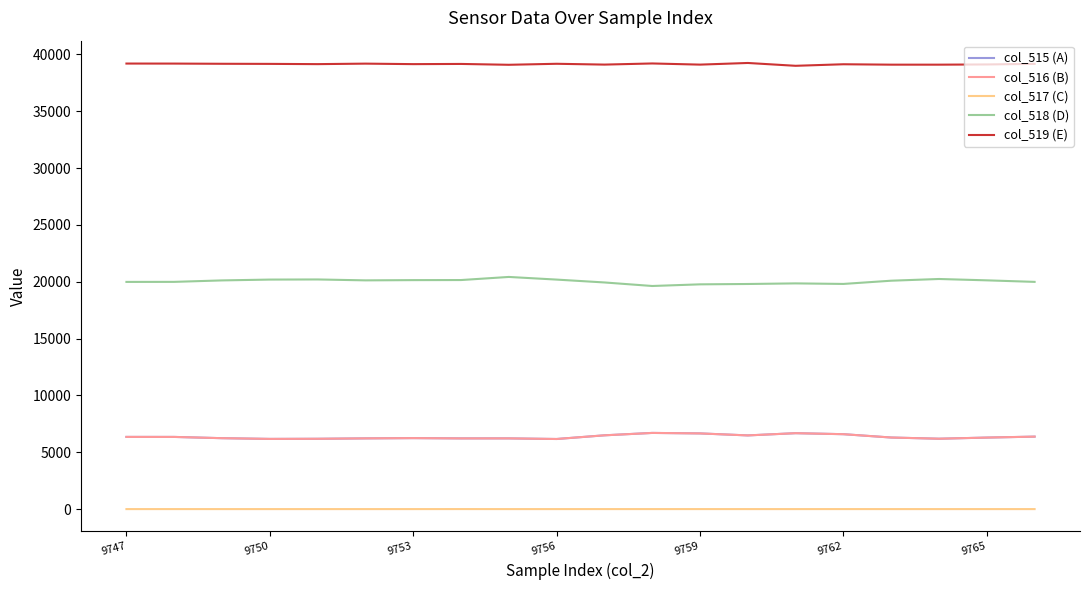

True or false: col_518 (D) and col_515 (A) cross at least once.

False